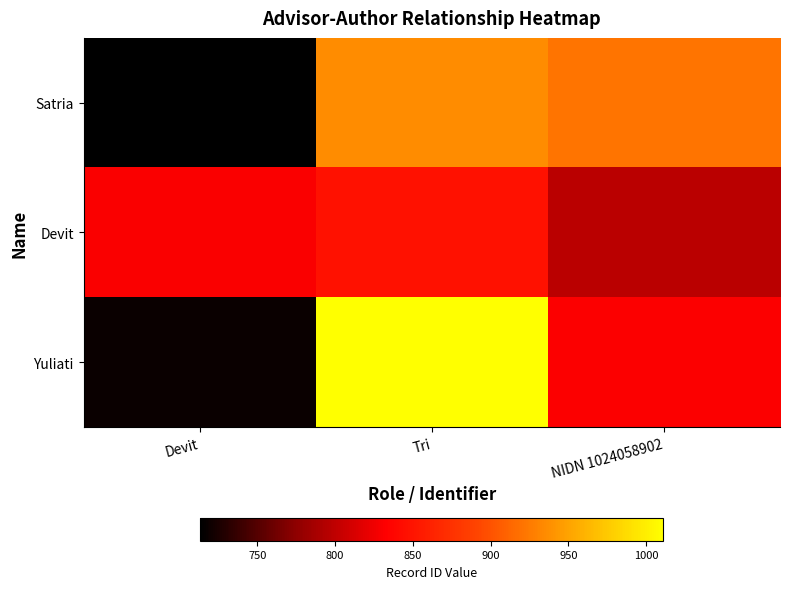

Reading right to left, extract all data points from this chart.

Satria: NIDN 1024058902=920.6	Tri=936.2	Devit=713.4
Devit: NIDN 1024058902=797.8	Tri=847.8	Devit=830.6
Yuliati: NIDN 1024058902=831.3	Tri=1010.9	Devit=718.4